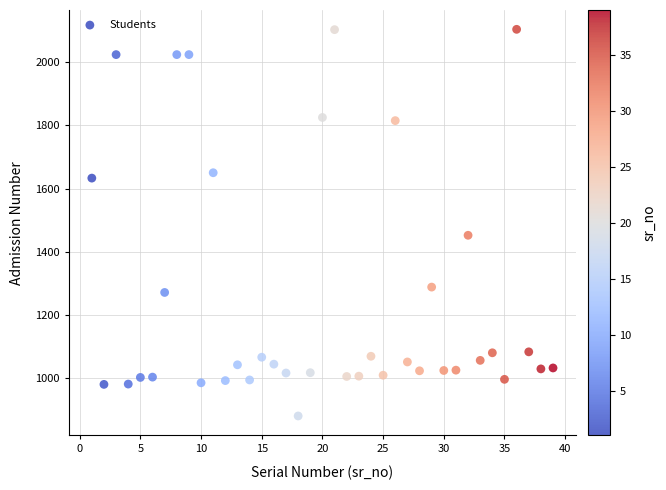

What is the range of Y values (max minus min)?

1224